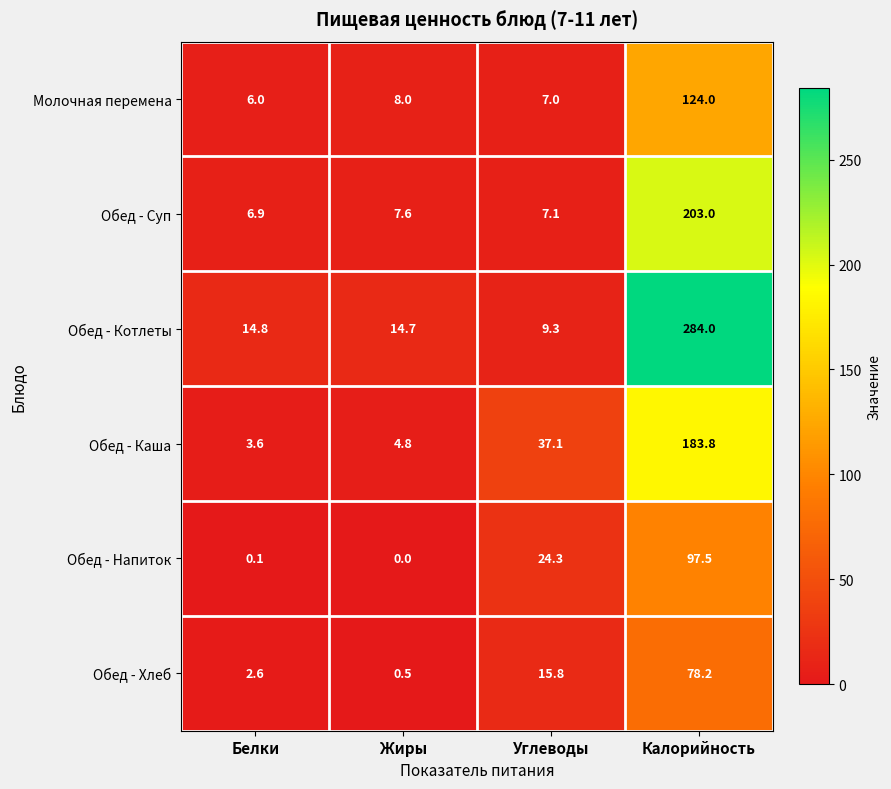

Rank the series by their maximum value, from lowest to highest.

Обед - Хлеб, Обед - Напиток, Молочная перемена, Обед - Каша, Обед - Суп, Обед - Котлеты